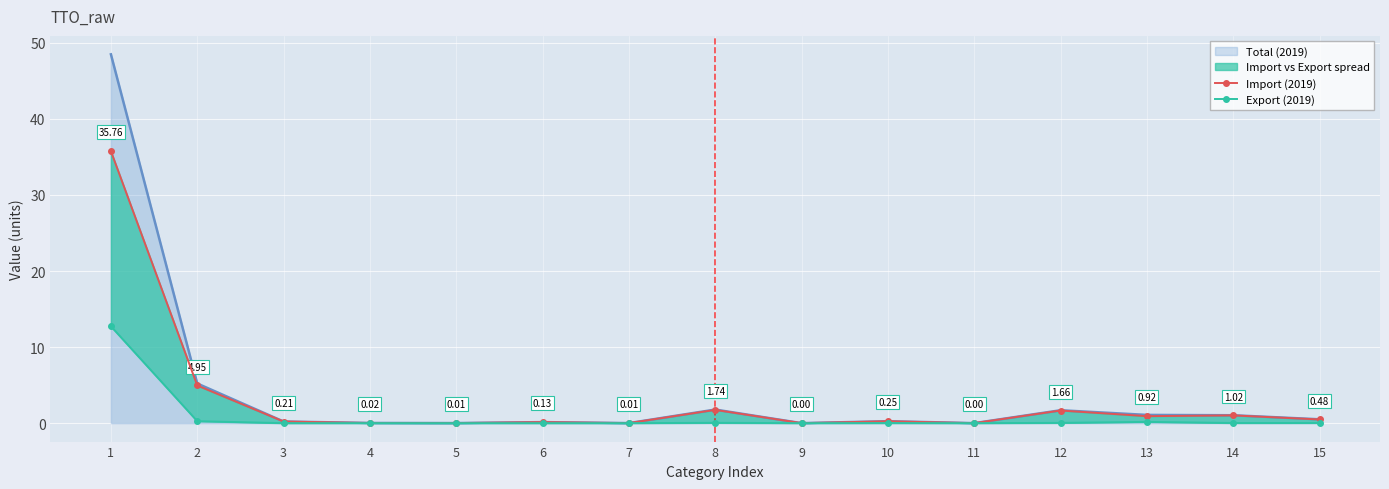

Which has a higher value, 12 or 6?

12